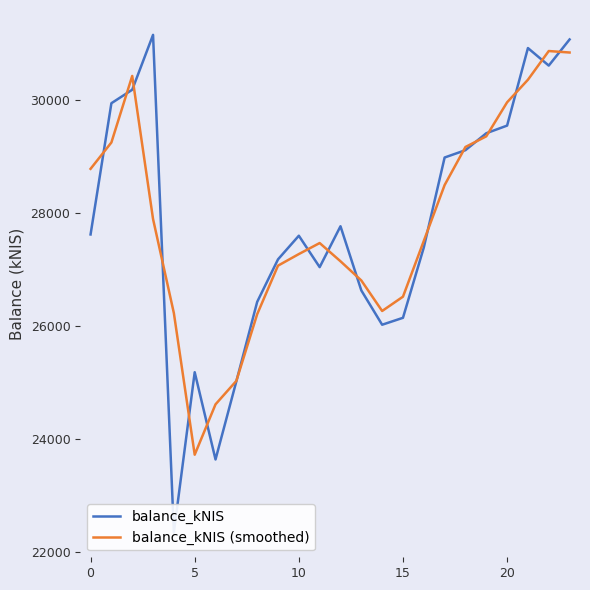

Does the chart display data point markers on the line(s)?

No